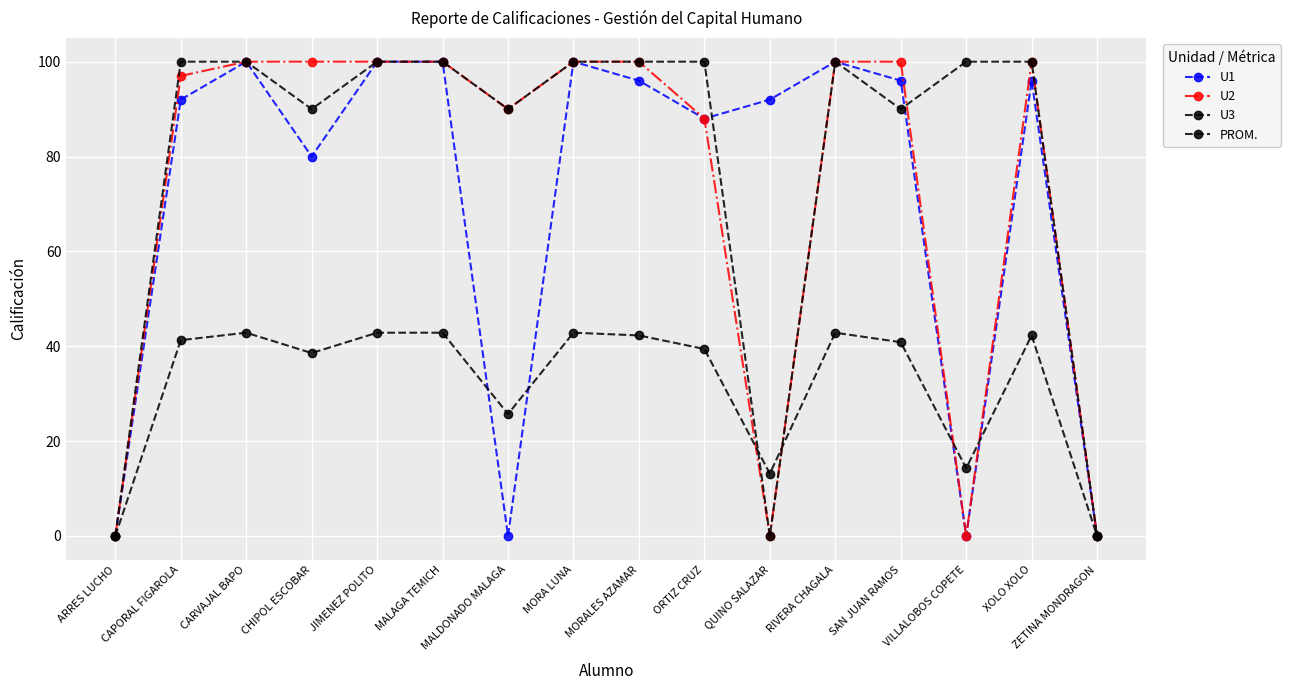

What position from the right is XOLO XOLO?

2